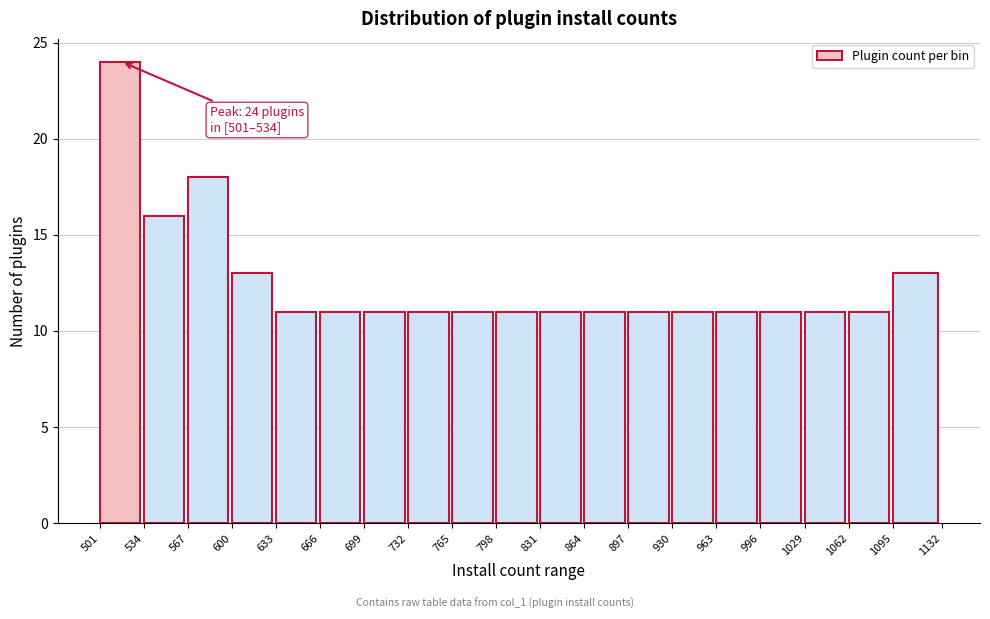

Over which range of the x-axis is the bar tallest?

501 to 534